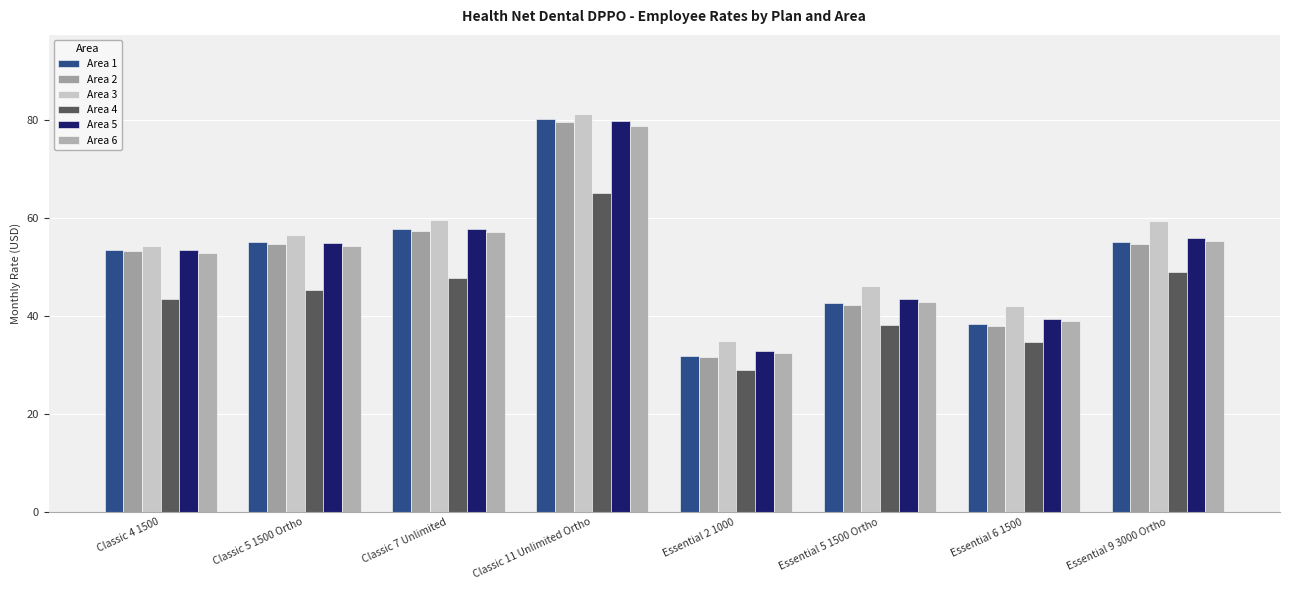

Between Essential 9 3000 Ortho and Essential 5 1500 Ortho, which is larger?

Essential 9 3000 Ortho